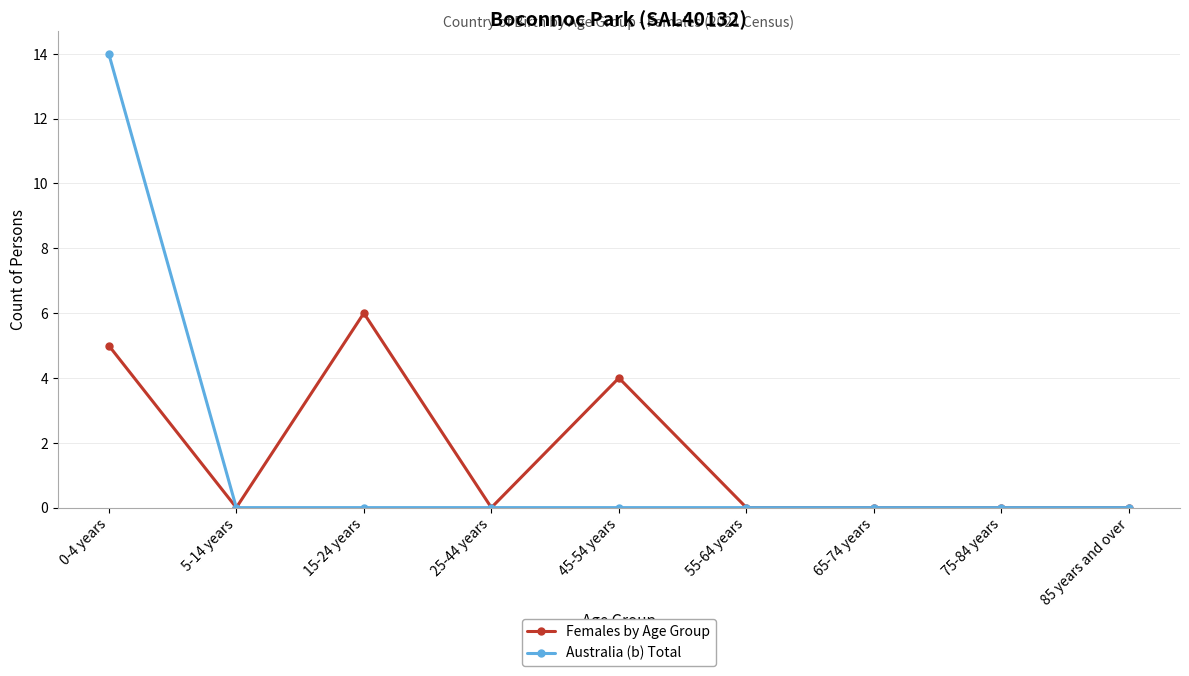

Does the chart display data point markers on the line(s)?

Yes